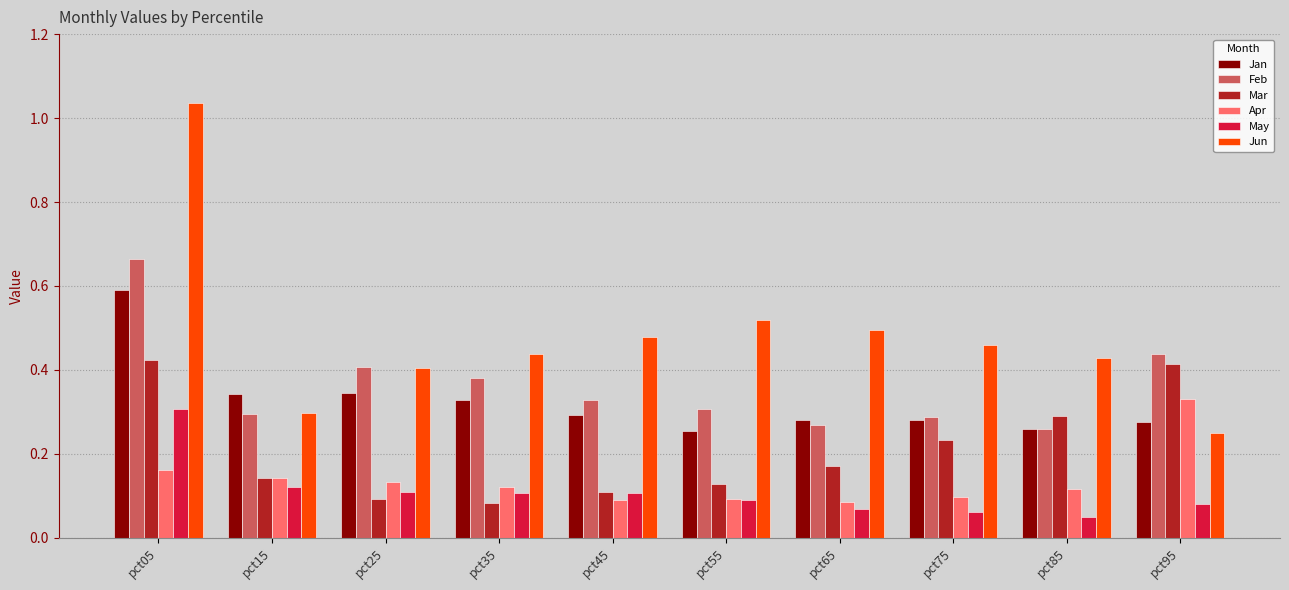

Count the Apr values in the range 0 to 1.

10